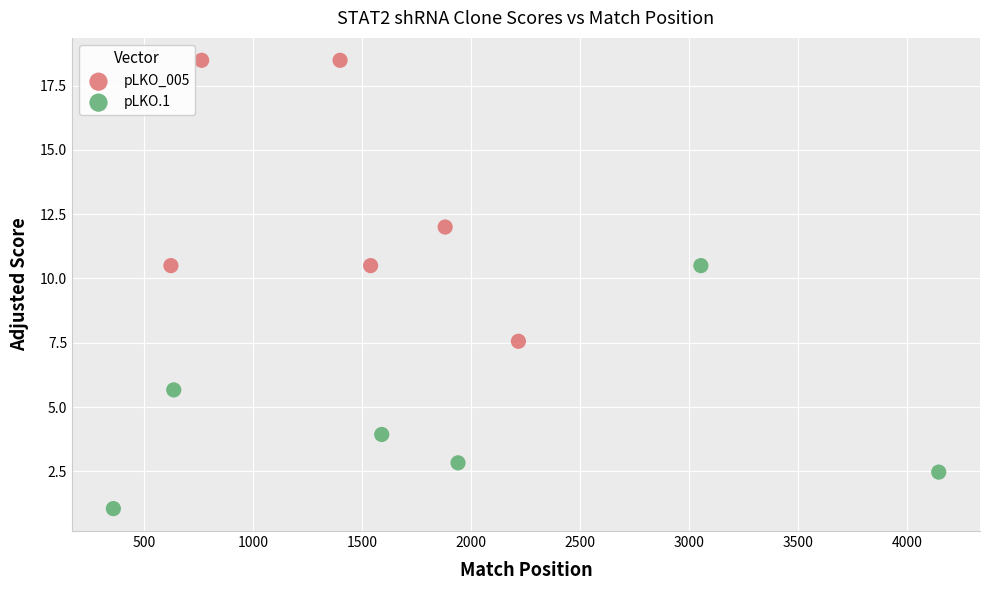

Which series contains the highest Y value?

pLKO_005